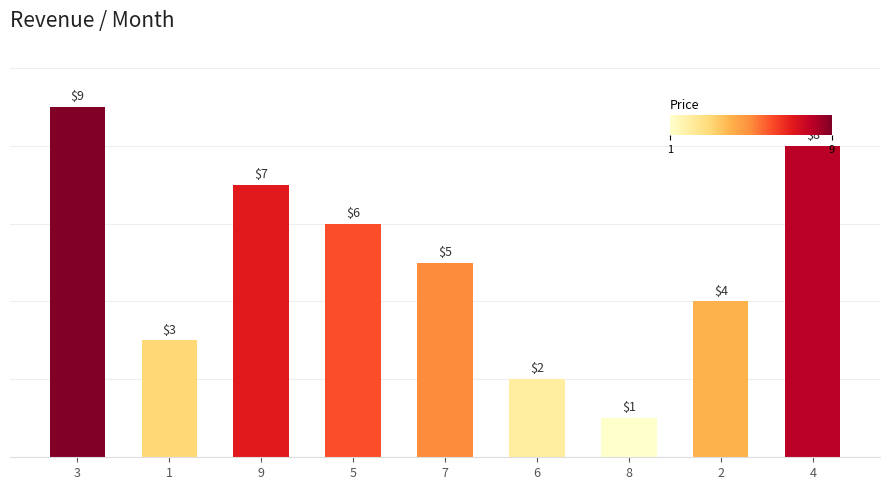

Which category has the highest value across all series?

3